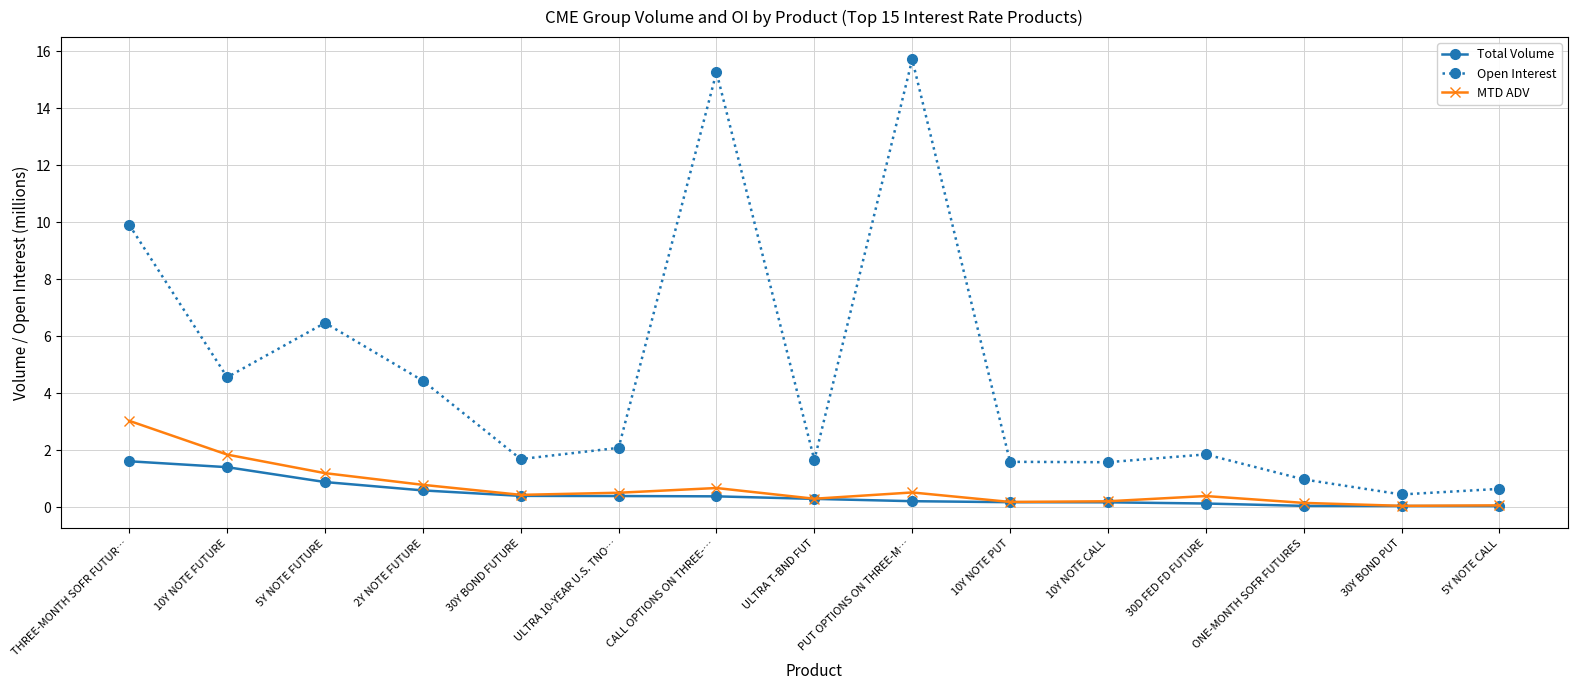

At which category does the chart reach its peak across all series?

PUT OPTIONS ON THREE-M…